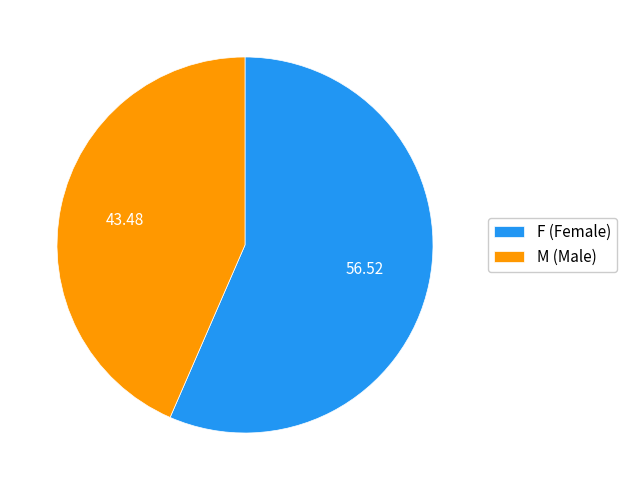

Approximately how many times larger is the value at F compared to M?

1.3